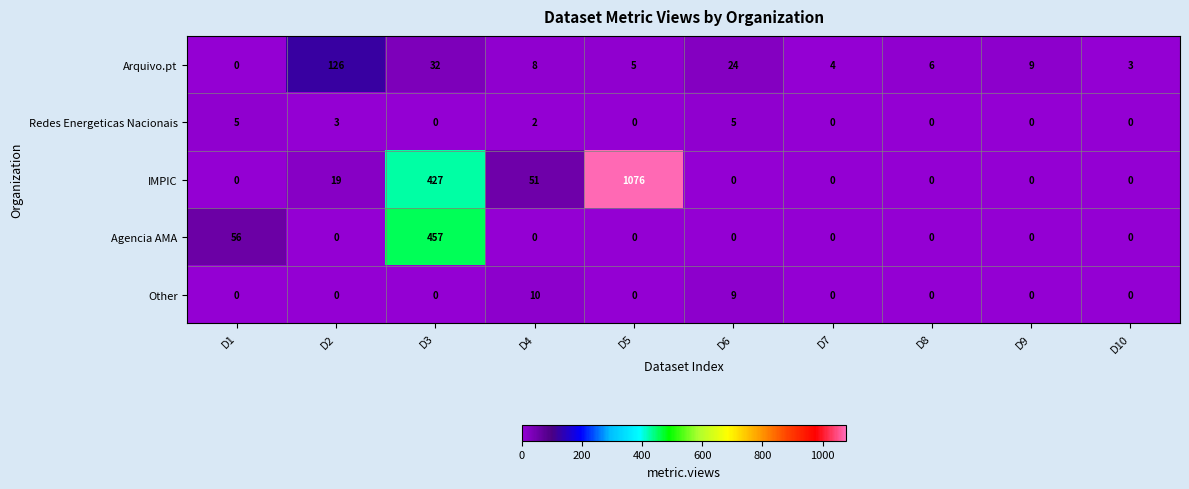

Is the value of Other at D10 greater than the value of IMPIC at D2?

No